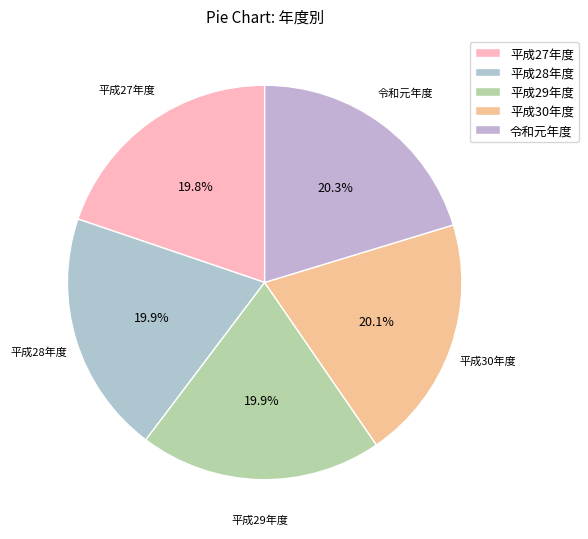

Which has a higher value, 令和元年度 or 平成27年度?

令和元年度